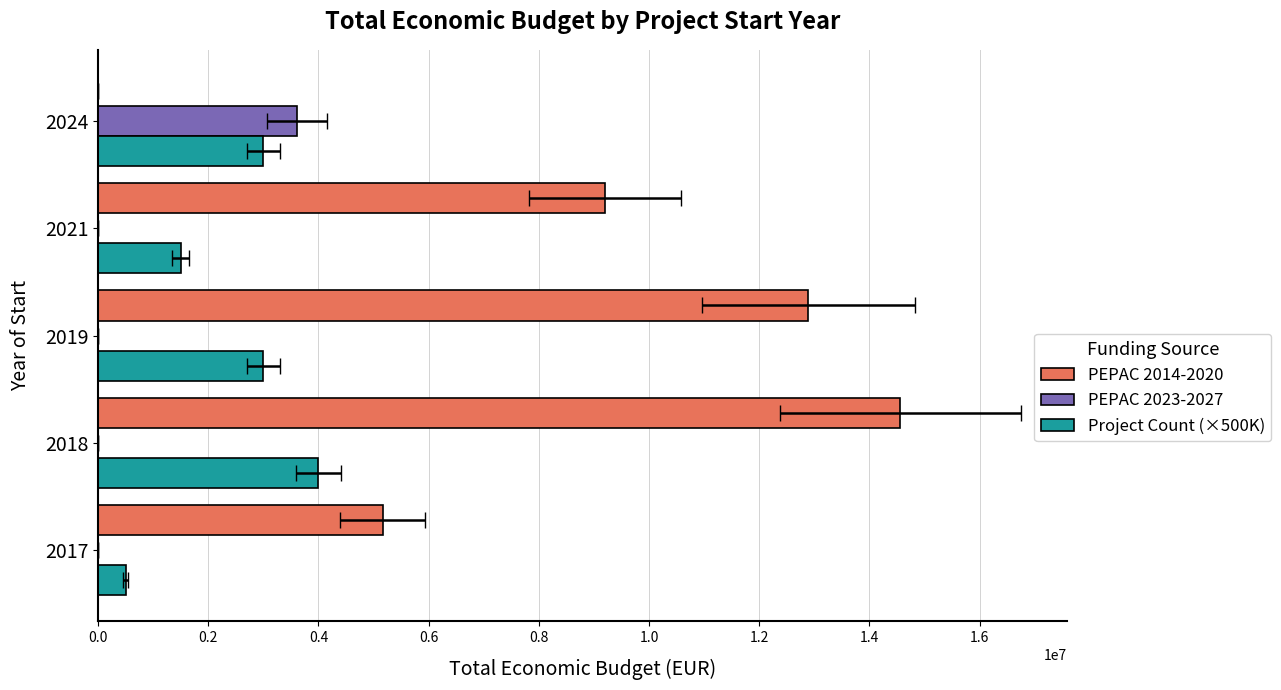

Read the PEPAC 2014-2020 value at 2018.

14558830